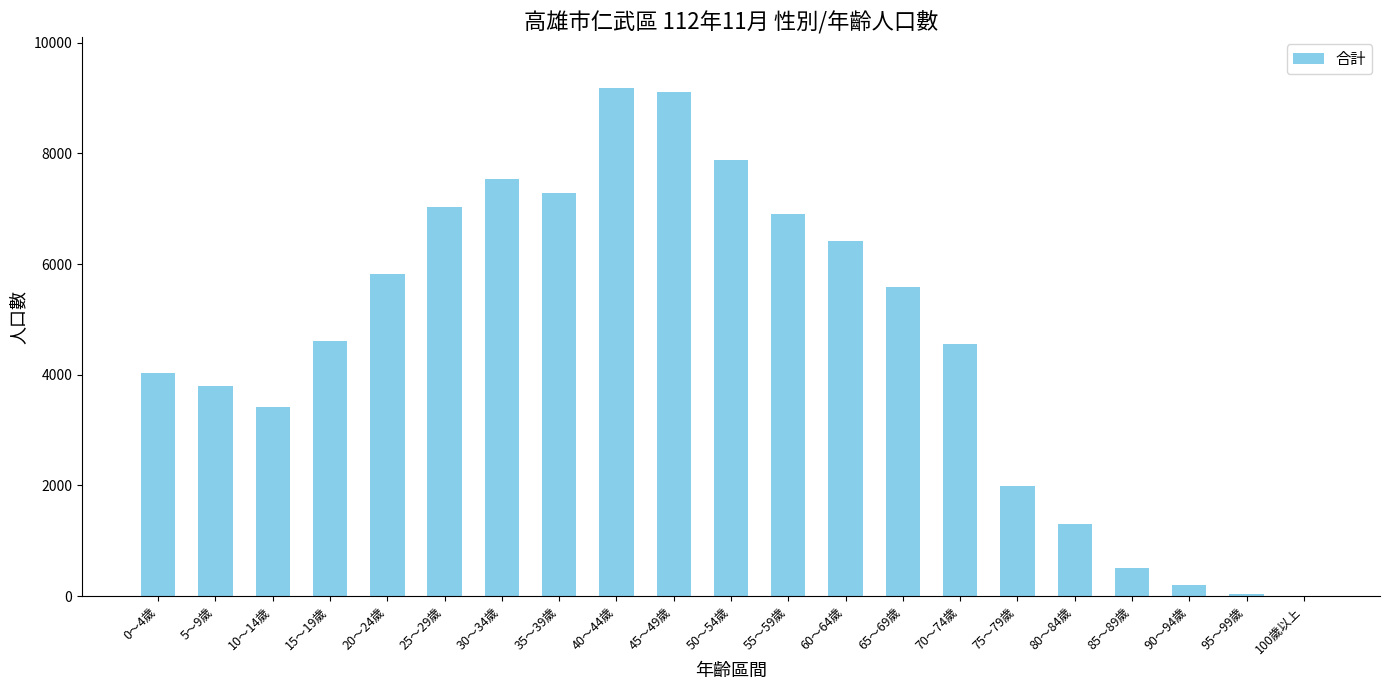

Which has a higher value, 70～74歲 or 20～24歲?

20～24歲